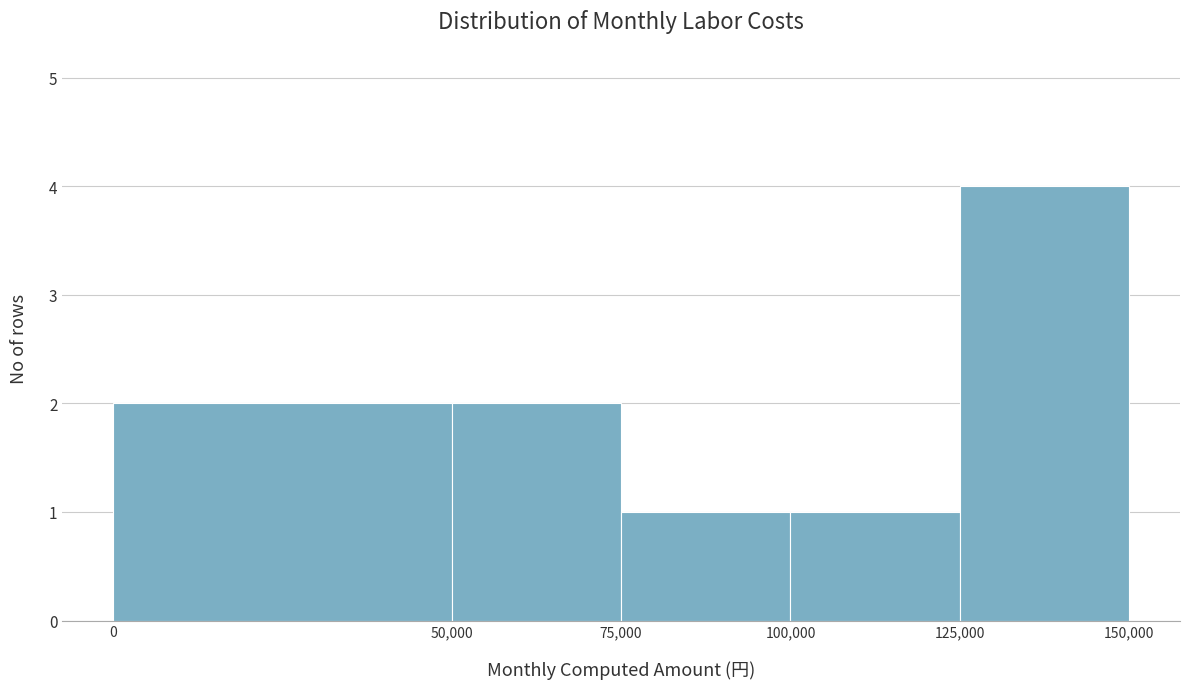

Reading left to right, list every bar in this chart as the range it spans on the x-axis followed by its height. The values are not printed on the chart, so give them approximately, as read against the axis.

0 to 50,000: 2
50,000 to 75,000: 2
75,000 to 100,000: 1
100,000 to 125,000: 1
125,000 to 150,000: 4